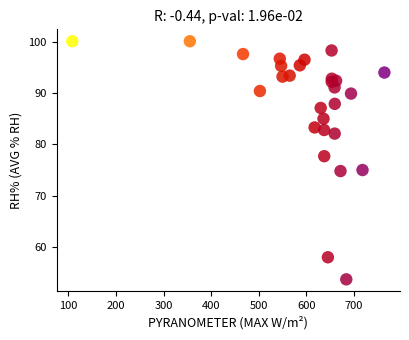

What is the range of Y values (max minus min)?

46.4